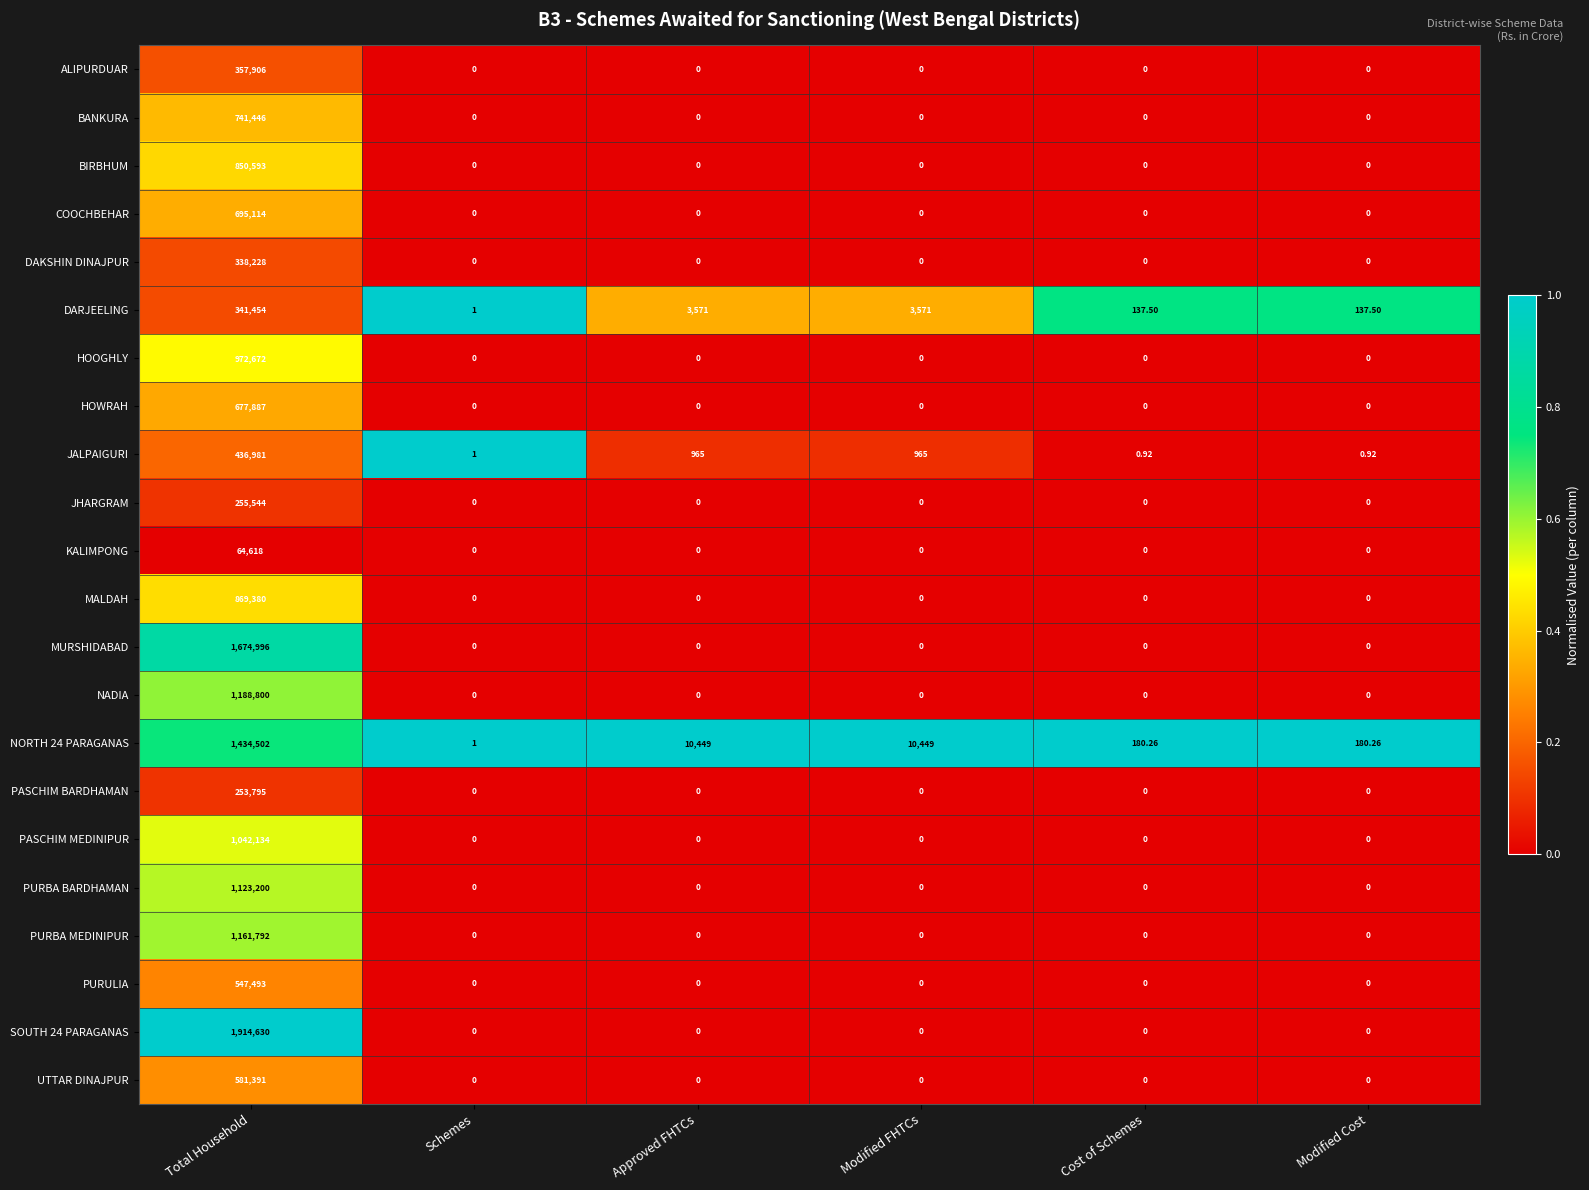

At which category is the sum across all series the highest?

Total Household